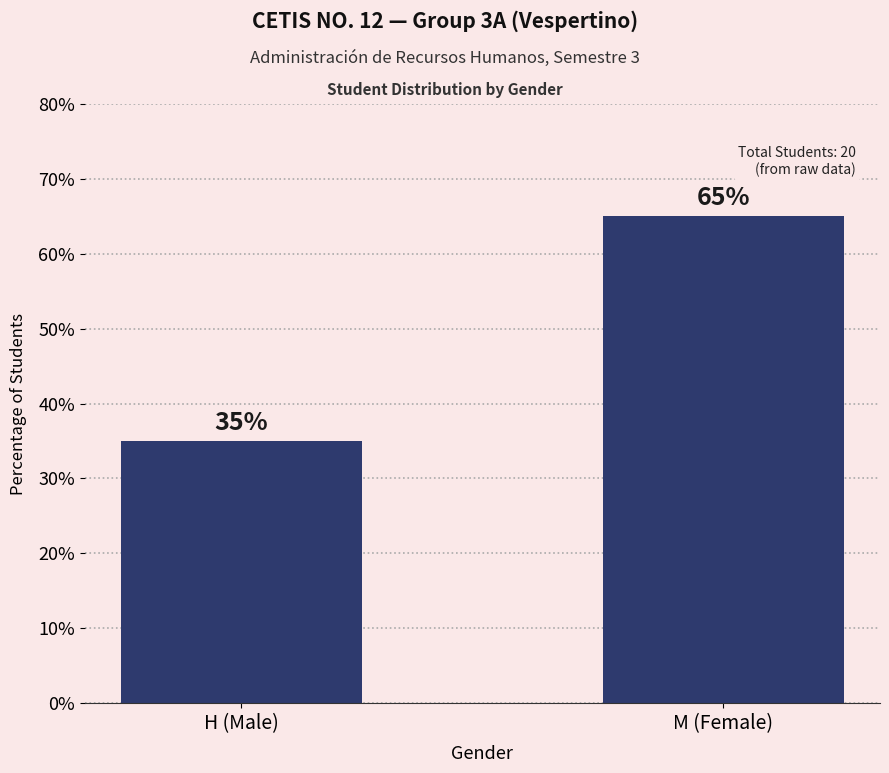

How many bars are there in total?

2